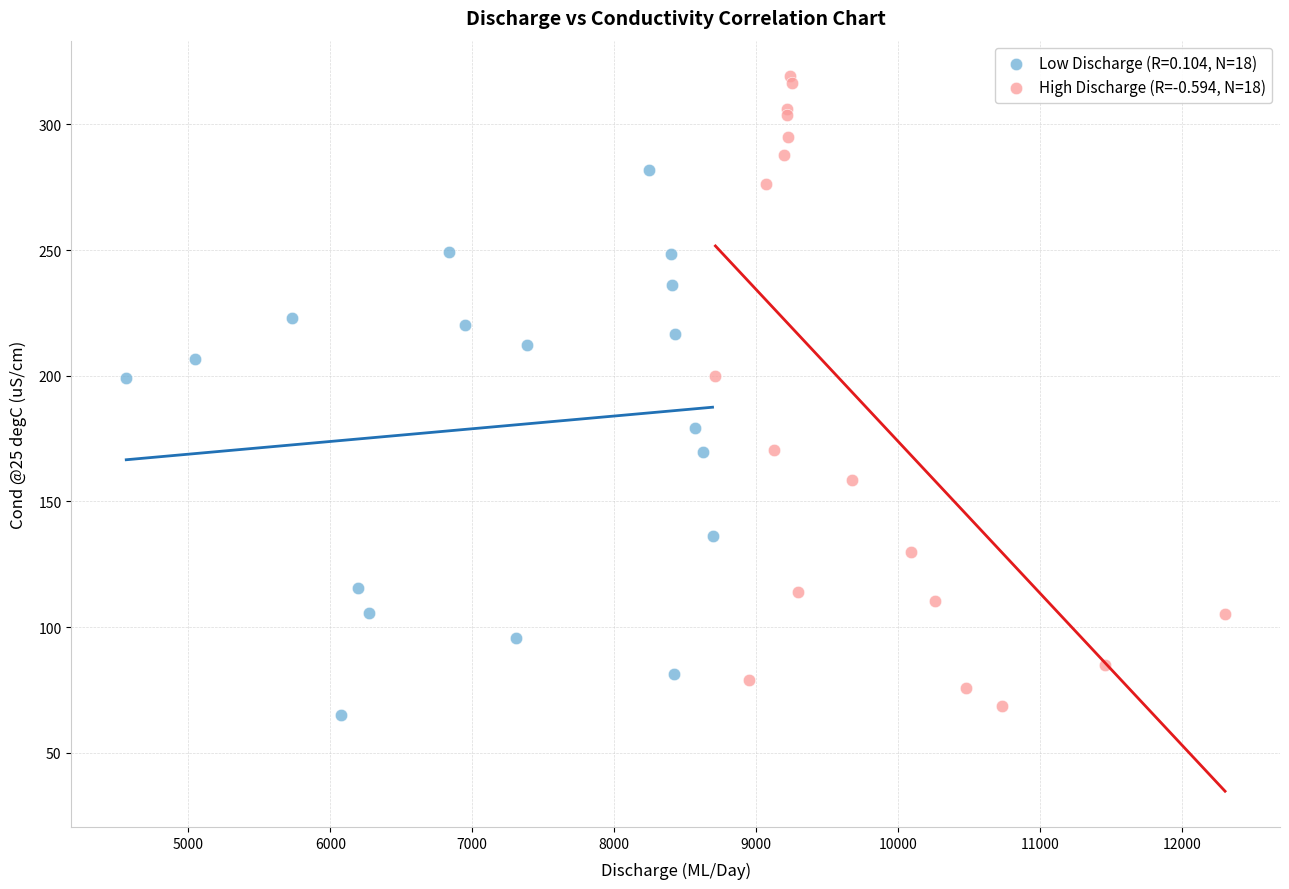

Which series has the largest Y range (max minus min)?

High Discharge (R=-0.594, N=18)